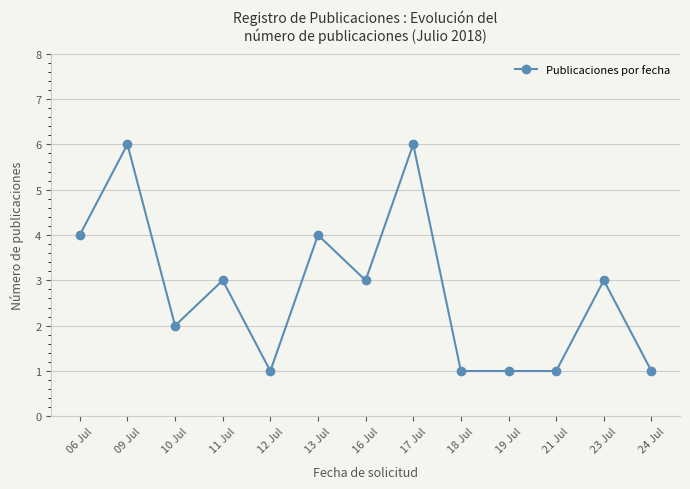

How many values are between 1 and 4?

11